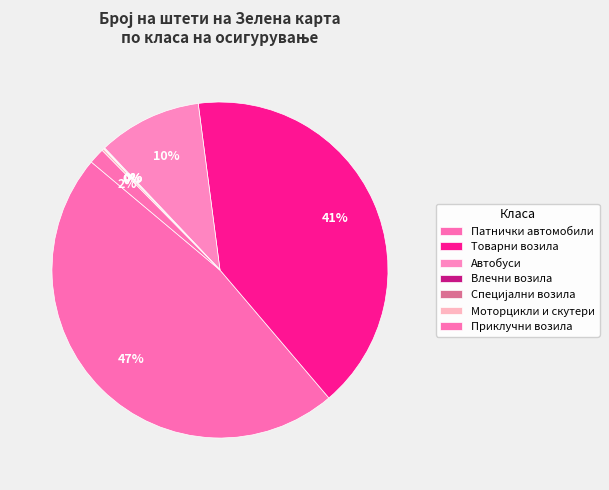

What is the total percentage of Специјални возила and Влечни возила?

0.1%